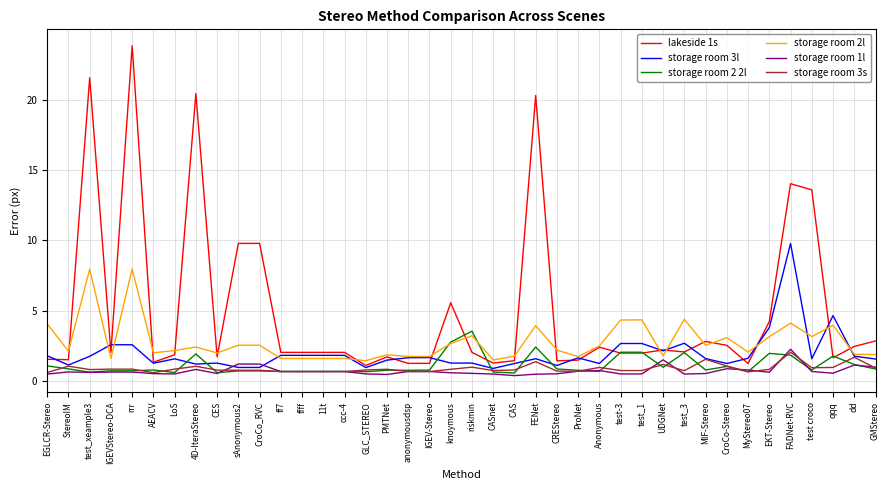

The value of lakeside 1s at sAnonymous2 is 12.9. True or false?

False